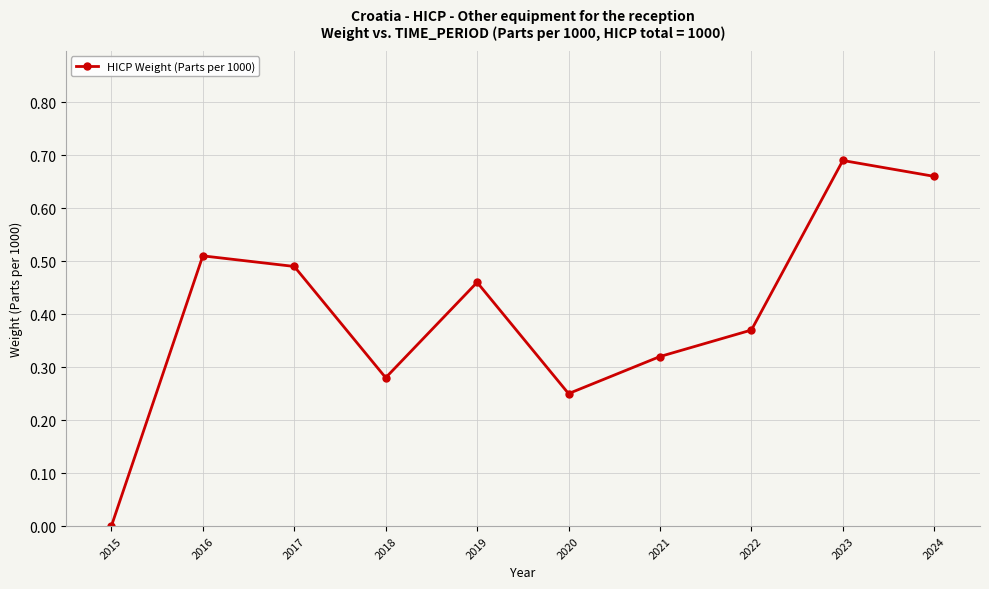

How many values exceed 0?

9